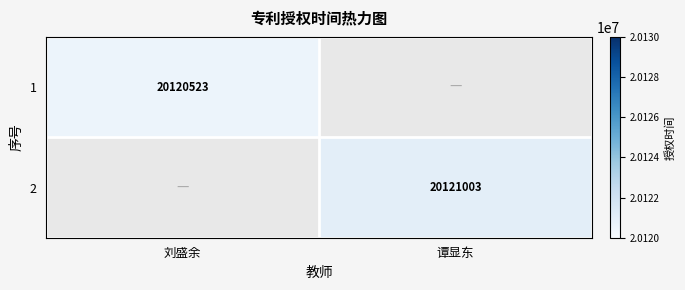

What is the total value across all series at 谭显东?

20121003